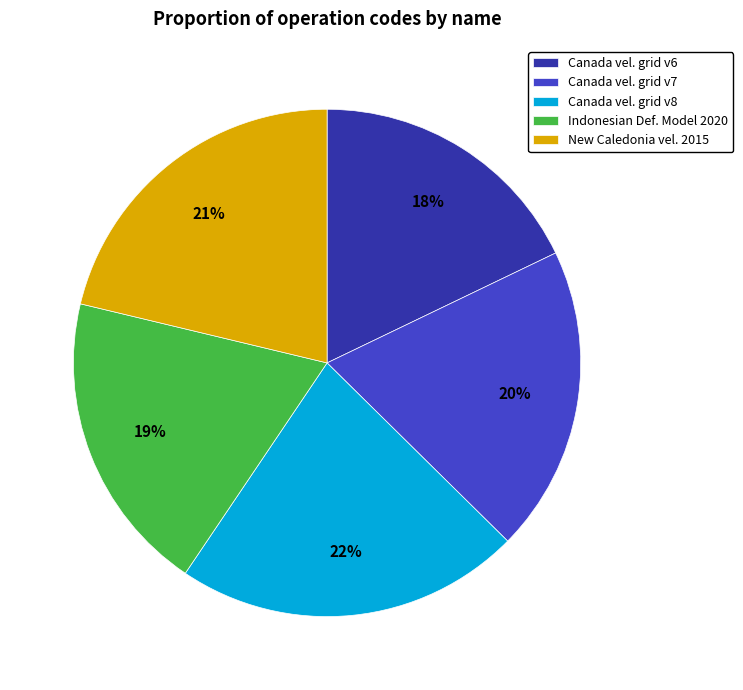

Combined, do New Caledonia vel. 2015 and Indonesian Def. Model 2020 account for over 50%?

No